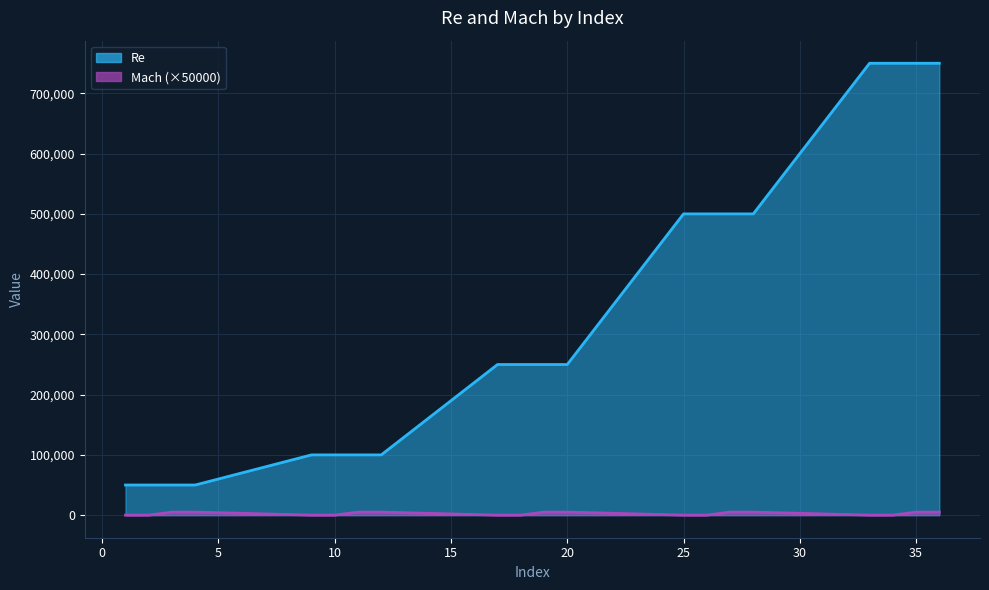

At 34, list the series in order from smallest to largest.

Mach, Re